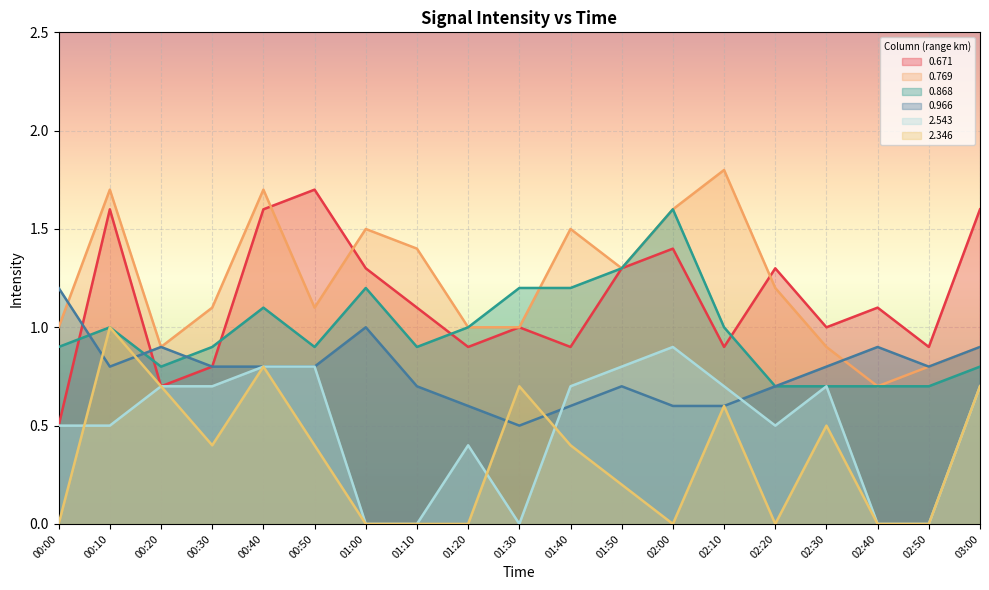

How many categories are shown in the chart?

19